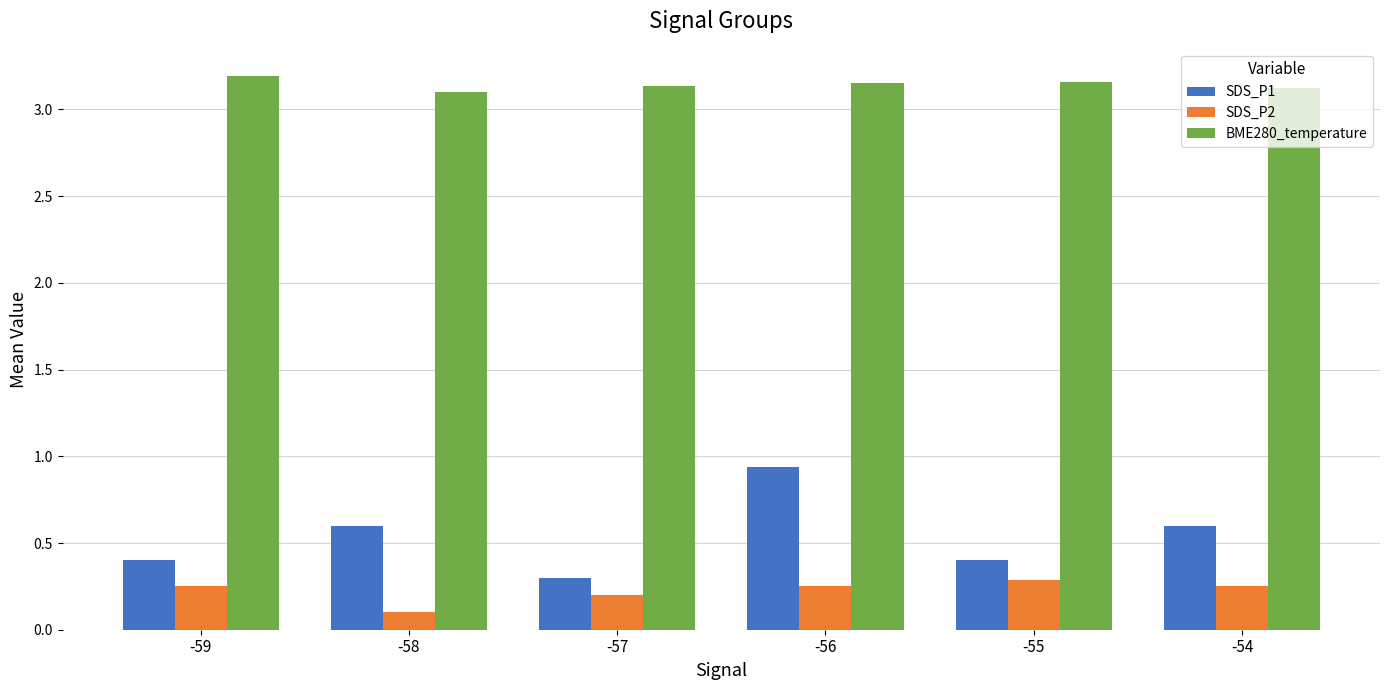

Are the bars horizontal?

No